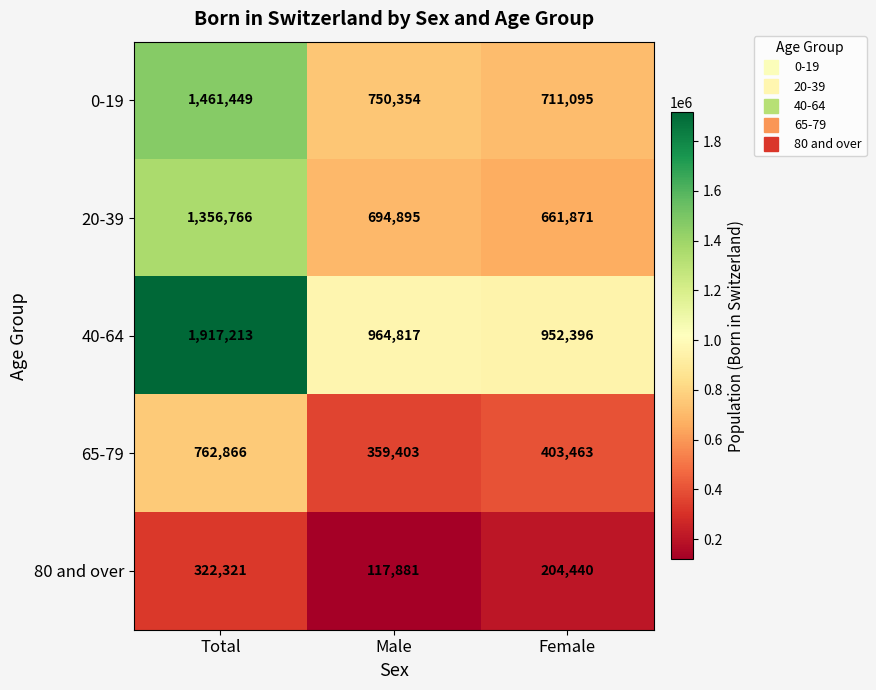

Rank the series by their maximum value, from lowest to highest.

80 and over, 65-79, 20-39, 0-19, 40-64